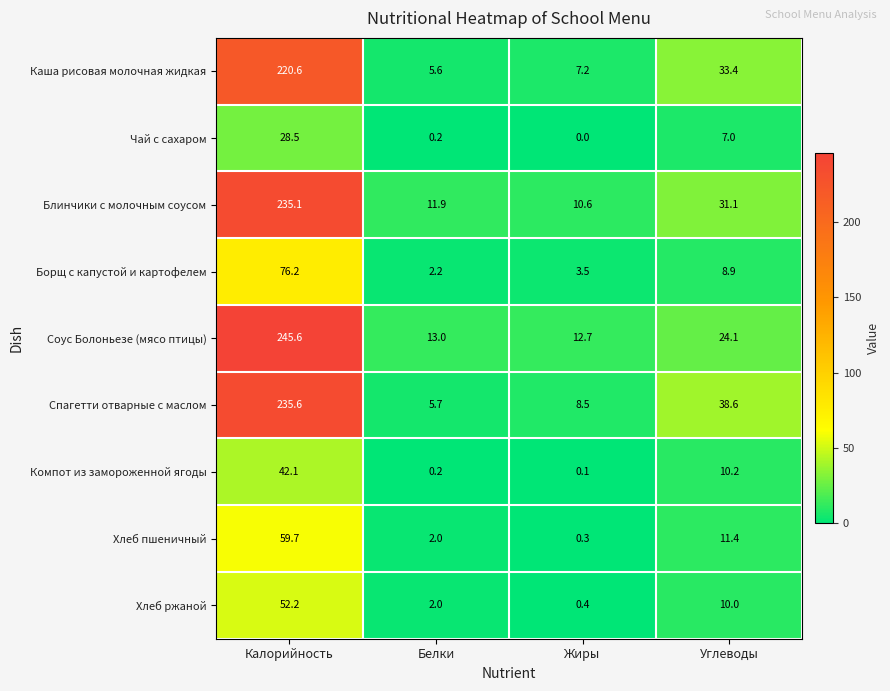

Where is Каша рисовая молочная жидкая nearest to the value 113?

Углеводы